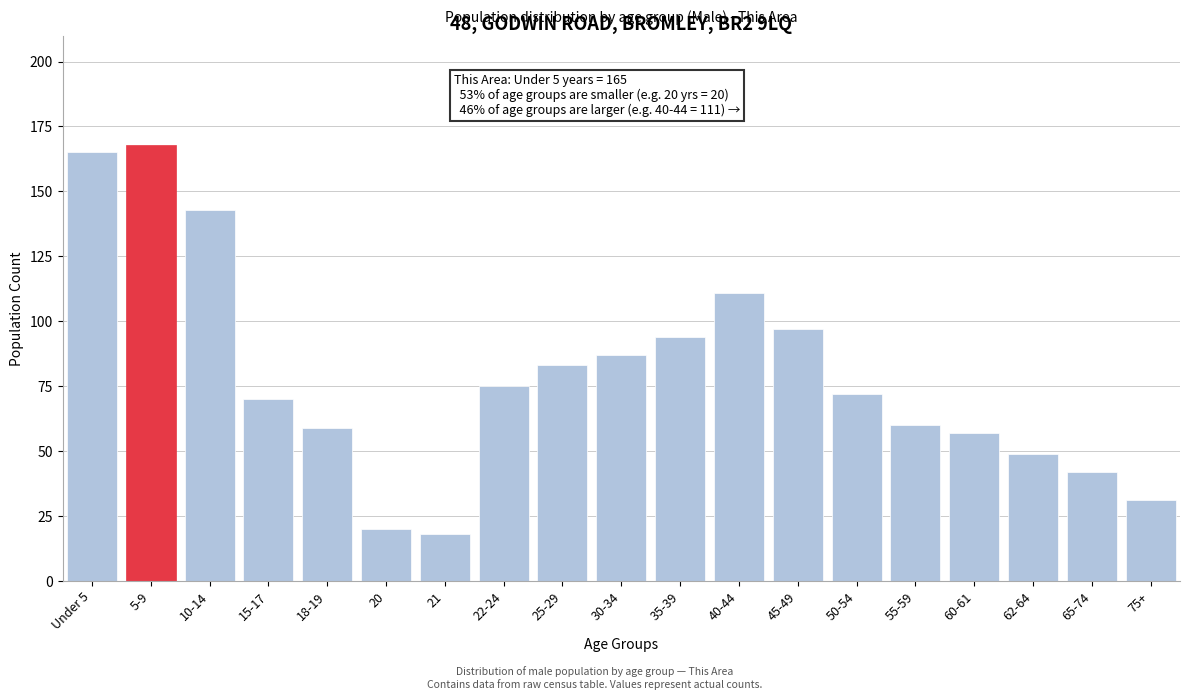

Reading left to right, extract all data points from this chart.

Under 5=165	5-9=168	10-14=143	15-17=70	18-19=59	20=20	21=18	22-24=75	25-29=83	30-34=87	35-39=94	40-44=111	45-49=97	50-54=72	55-59=60	60-61=57	62-64=49	65-74=42	75+=31